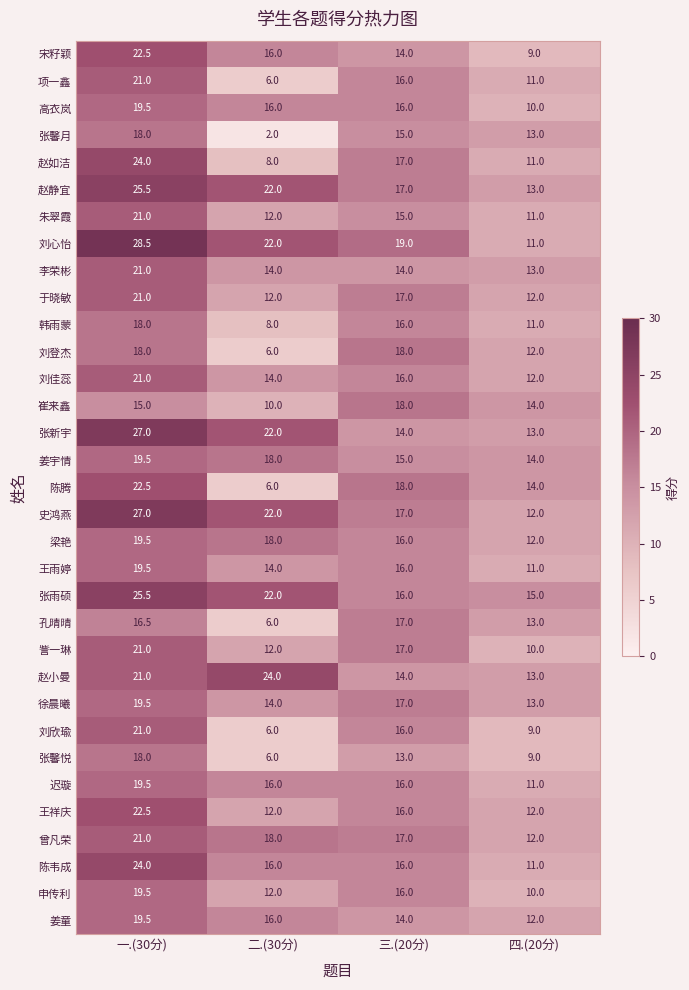

What is the greatest value displayed?

28.5